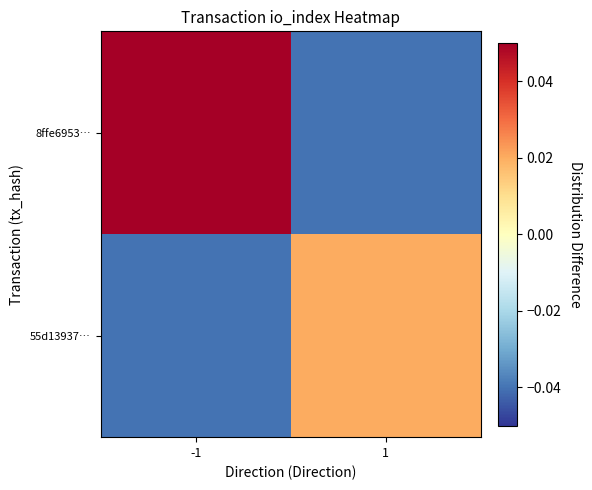

Rank the series by their average value, from highest to lowest.

8ffe6953…, 55d13937…